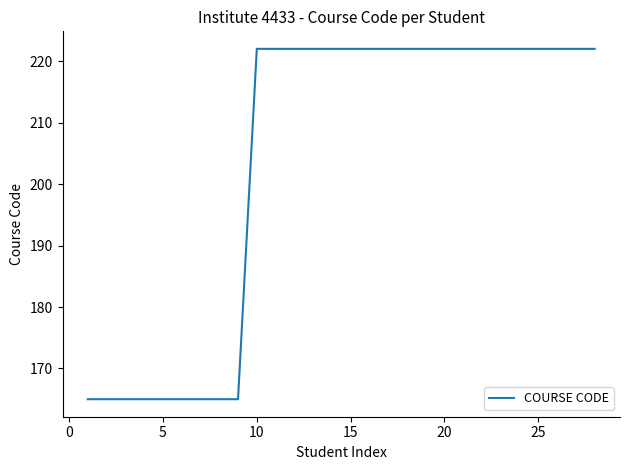

What is the difference between the maximum and minimum values?

57